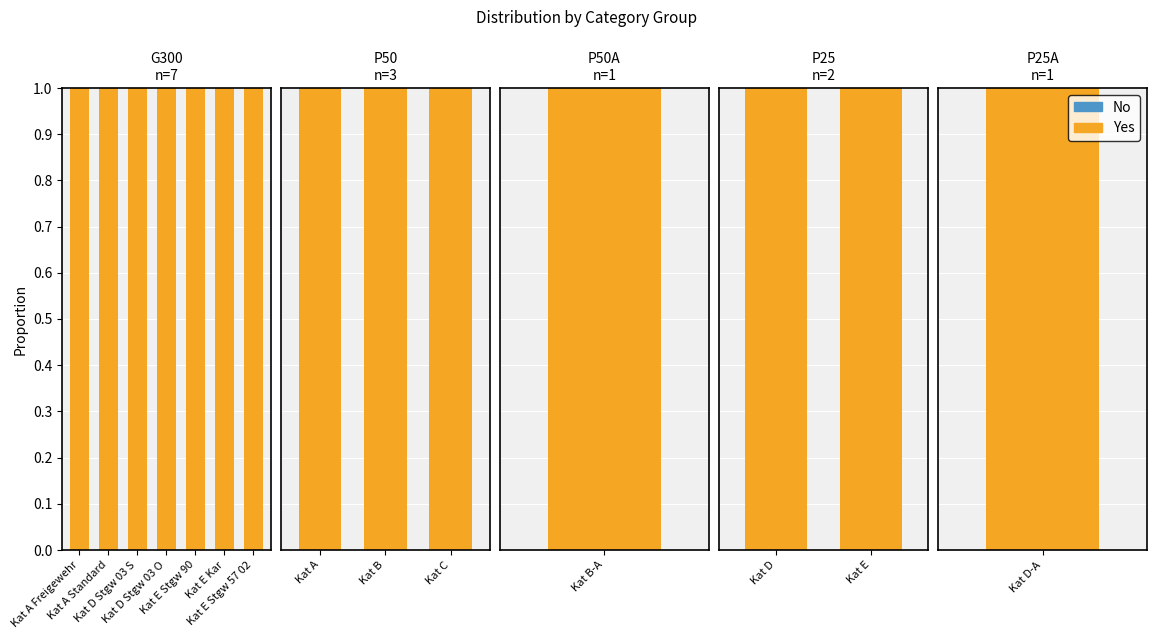

At Kat D, list the series in order from largest to smallest.

Yes, No